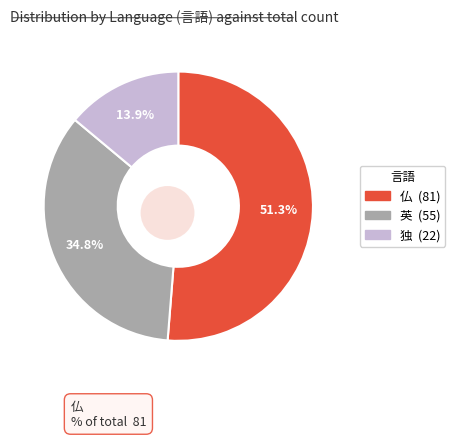

Is there a majority slice in this chart?

Yes